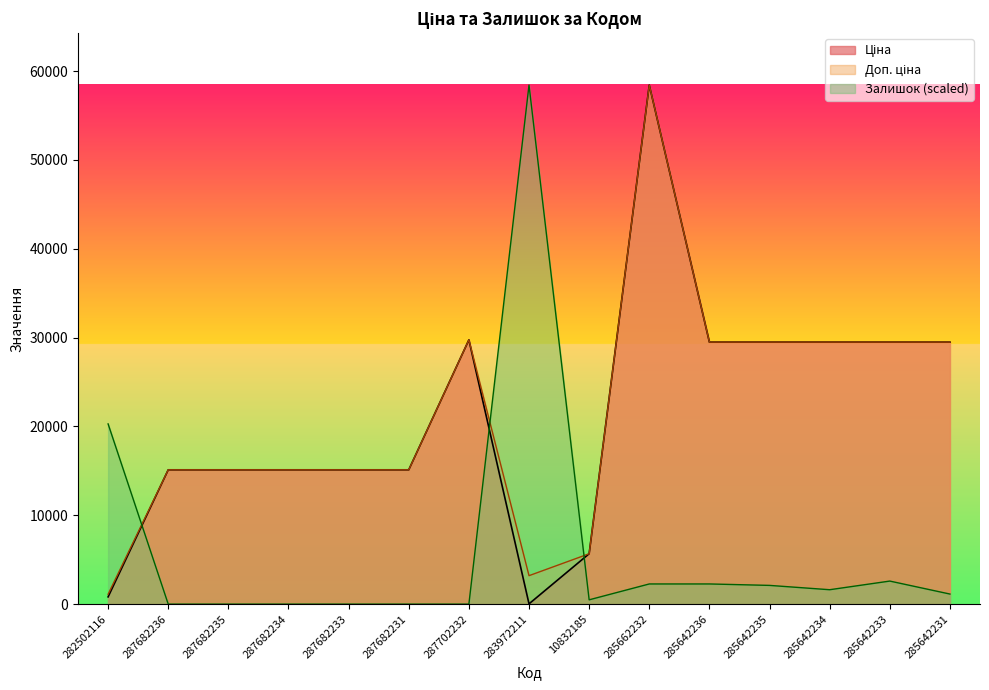

Where do Доп. ціна and Залишок first cross each other?

282502116 and 287682236